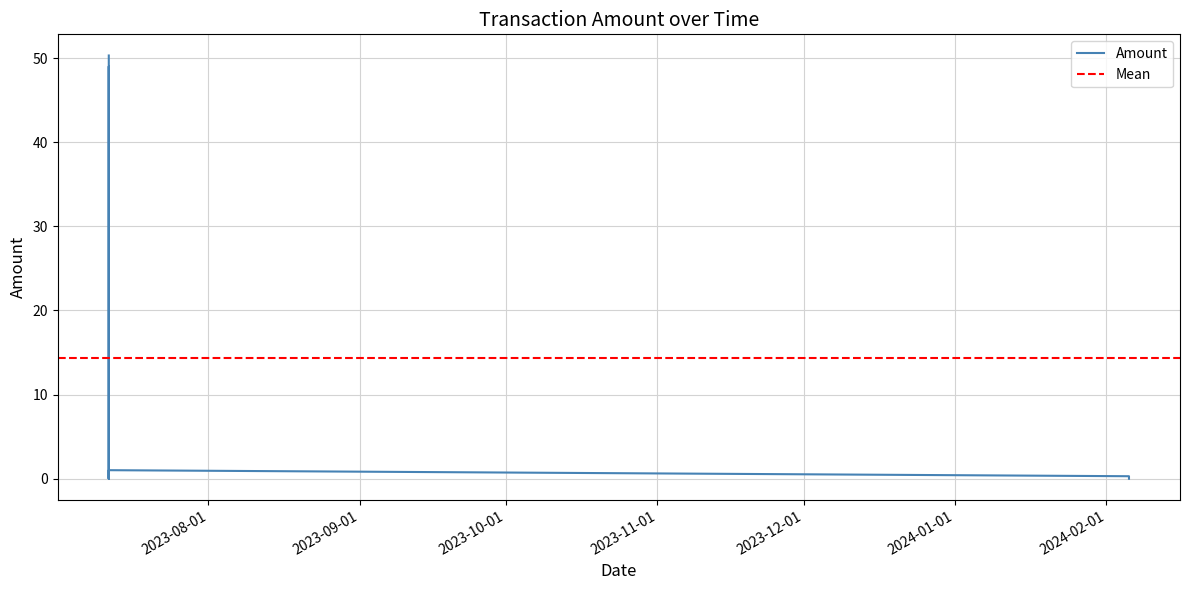

True or false: Amount has a value of 0.1 at 1.

False